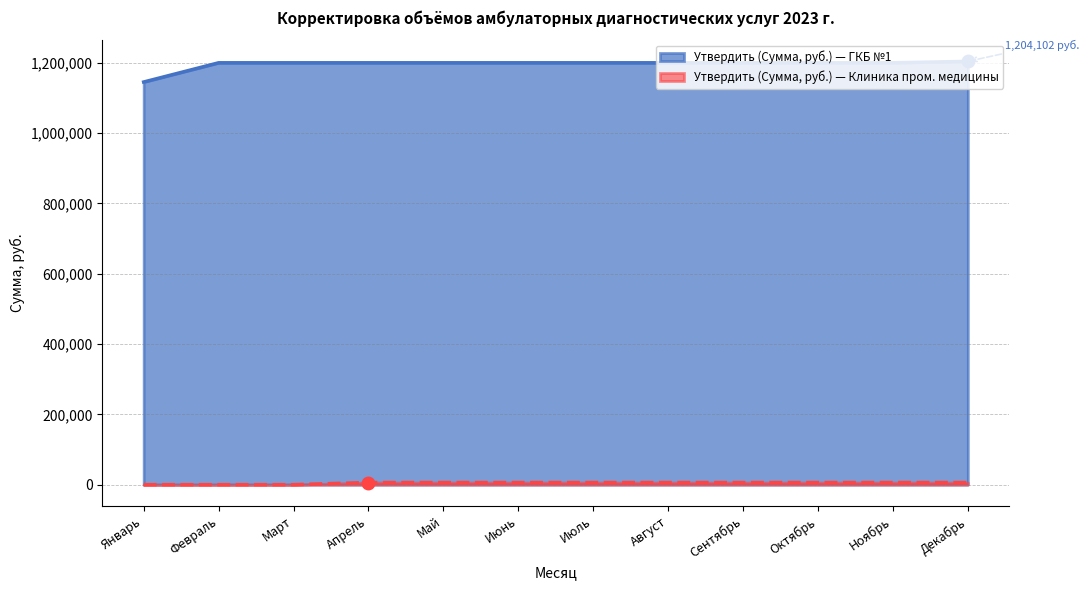

Reading left to right, transcribe all the data shown in this chart.

Утвердить (Сумма, руб.) — ГКБ №1: 1145331.6	1200001.2	1200001.2	1200001.2	1200001.2	1200001.2	1200001.2	1200001.2	1200001.2	1200001.2	1200001.2	1204101.5
Утвердить (Сумма, руб.) — Клиника пром. медицины: 0.0	0.0	0.0	6074.4	6074.4	6074.4	6074.4	6074.4	6074.4	6074.4	6074.4	6074.4